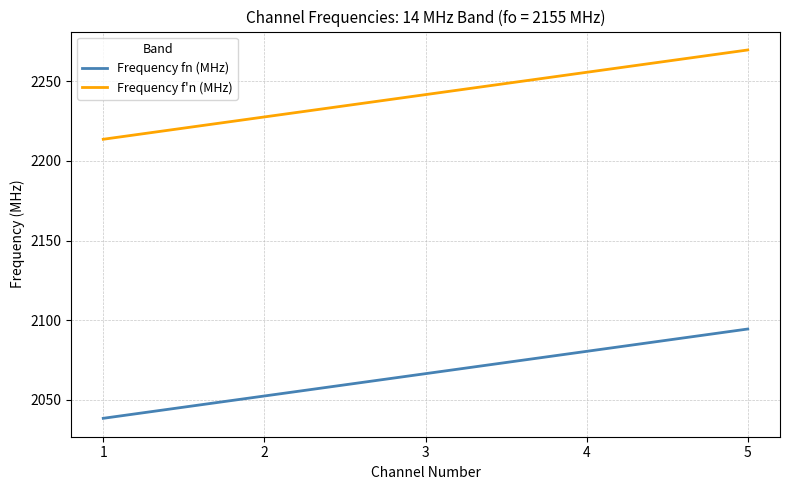

Where does the Frequency fn (MHz) series first go above 2066?

3